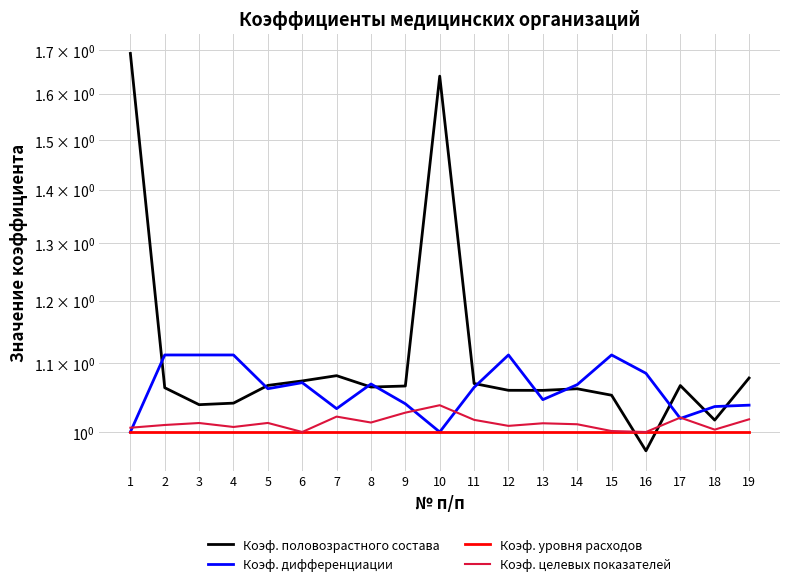

The Коэф. дифференциации series shows 1.1 at 11. True or false?

True